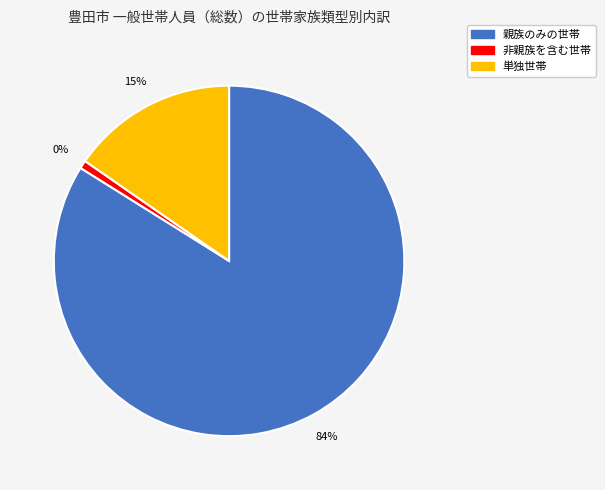

Which category has the biggest portion of the pie?

親族のみの世帯